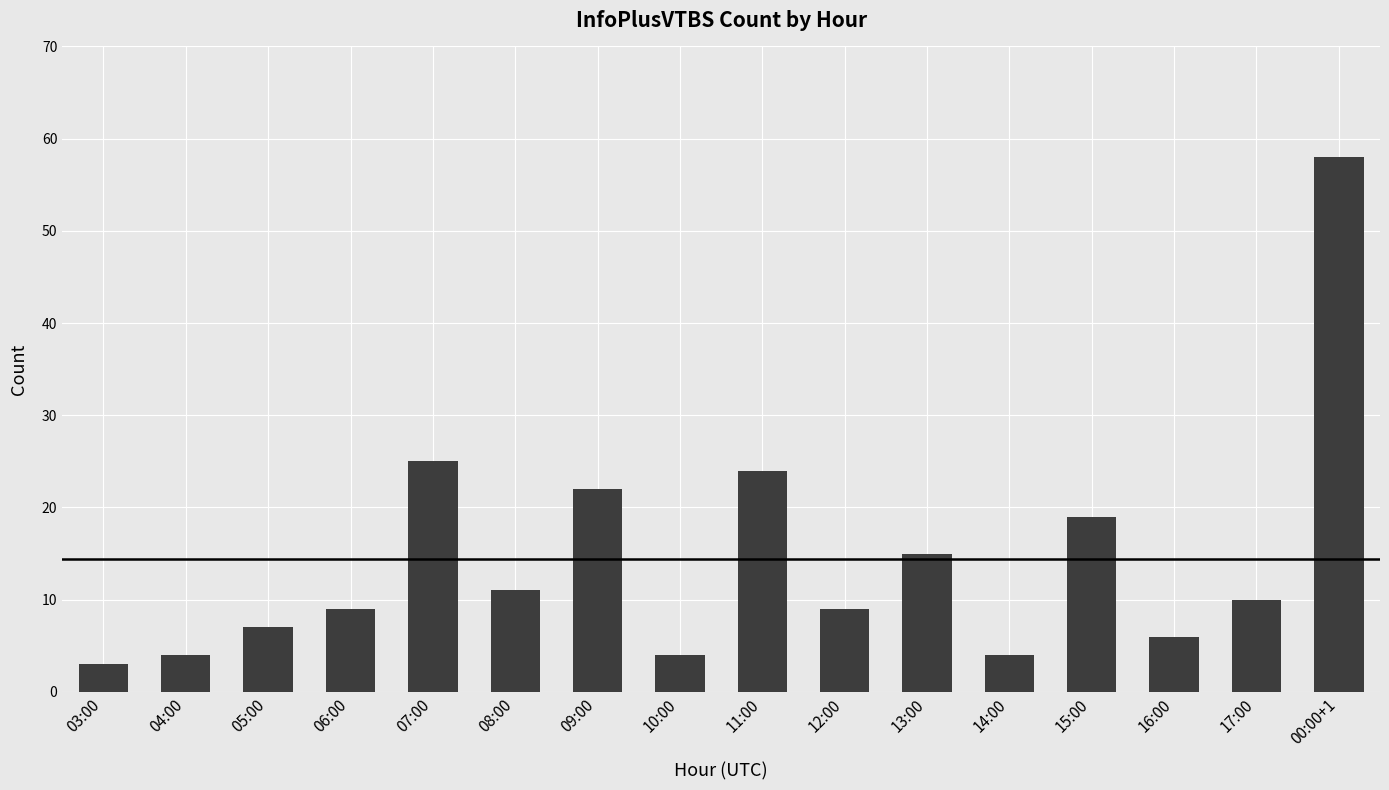

Reading left to right, extract all data points from this chart.

03:00=3	04:00=4	05:00=7	06:00=9	07:00=25	08:00=11	09:00=22	10:00=4	11:00=24	12:00=9	13:00=15	14:00=4	15:00=19	16:00=6	17:00=10	00:00+1=58